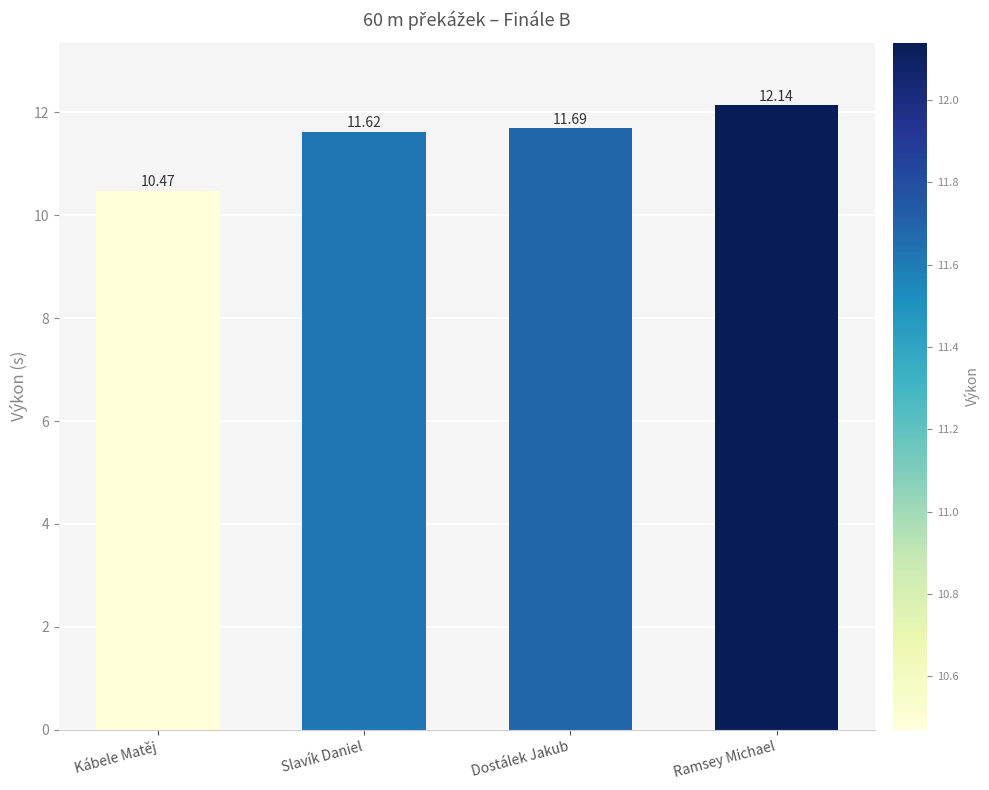

At which category does the chart reach its minimum across all series?

Kábele Matěj